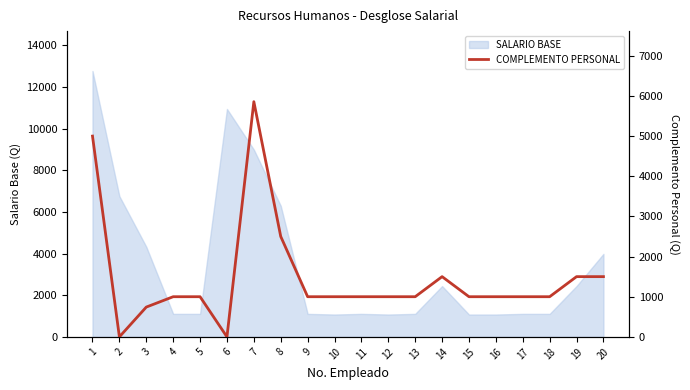

What is the value of the 14th point from the left?

1500.0